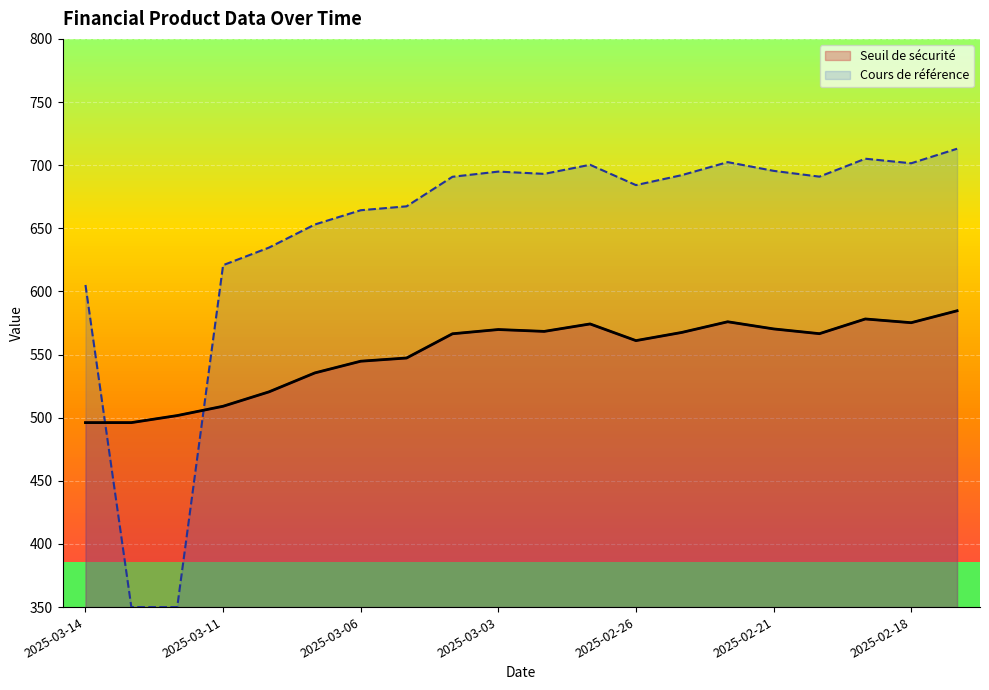

At which category is the sum across all series the highest?

2025-02-17